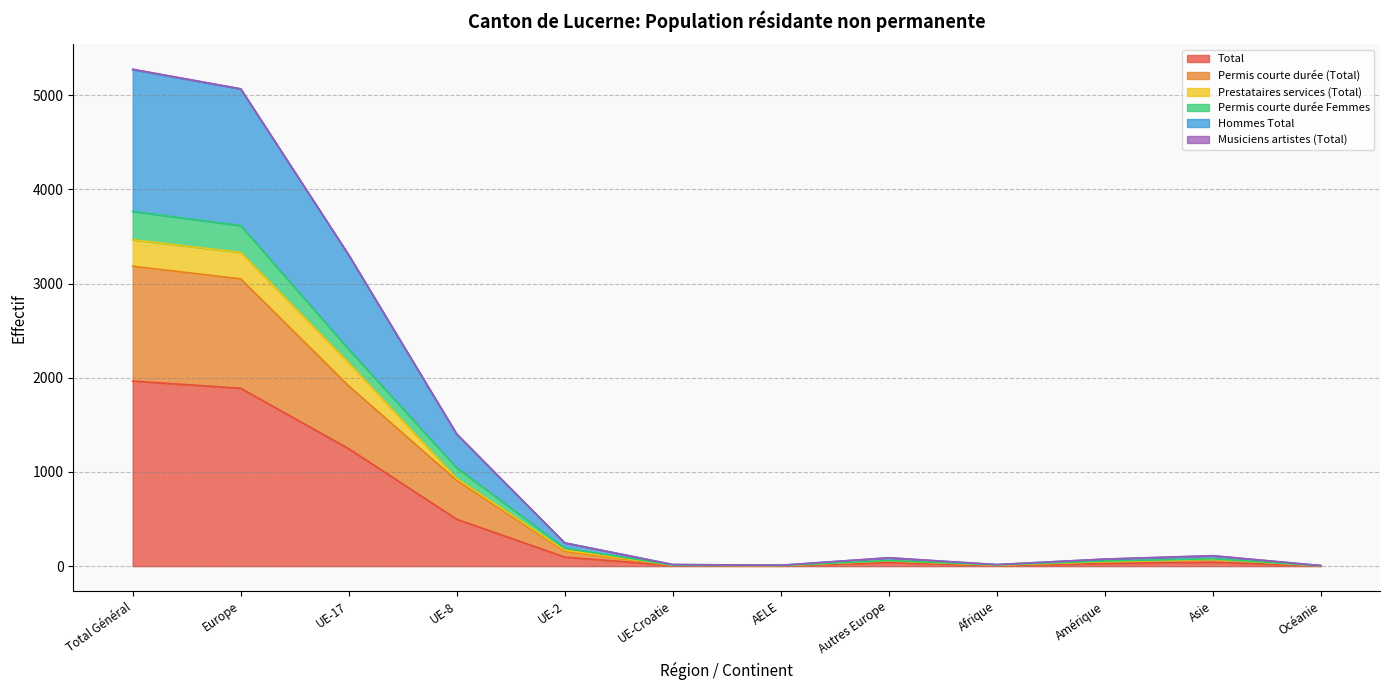

True or false: Permis courte durée (Total) and Permis courte durée Femmes intersect in this chart.

False